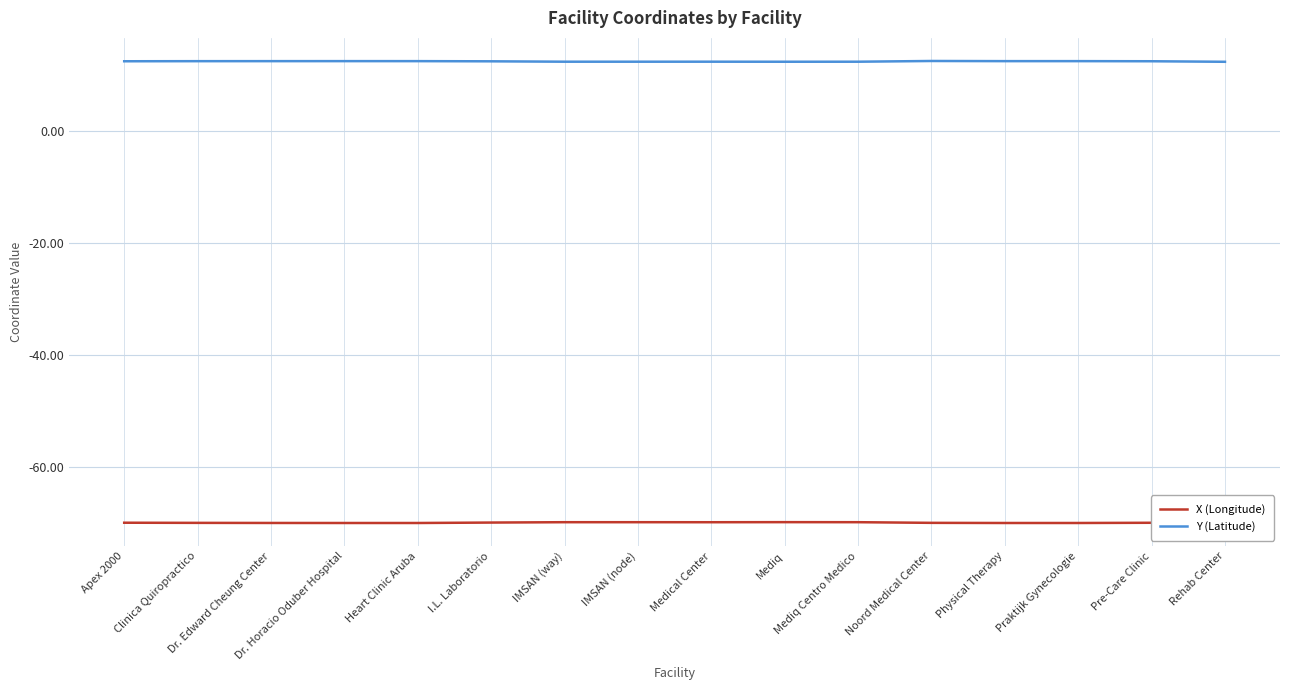

What is the sum of the Y (Latitude) values at Noord Medical Center and Rehab Center?

25.0